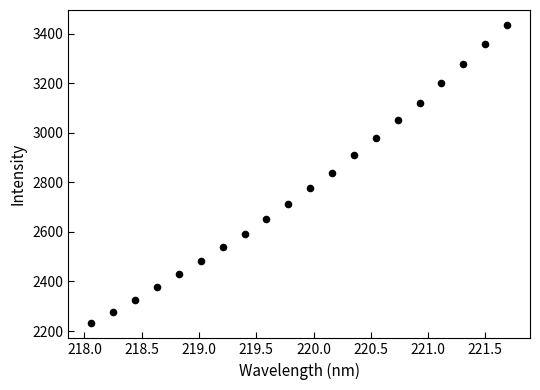

What is the range of Y values (max minus min)?

1204.2